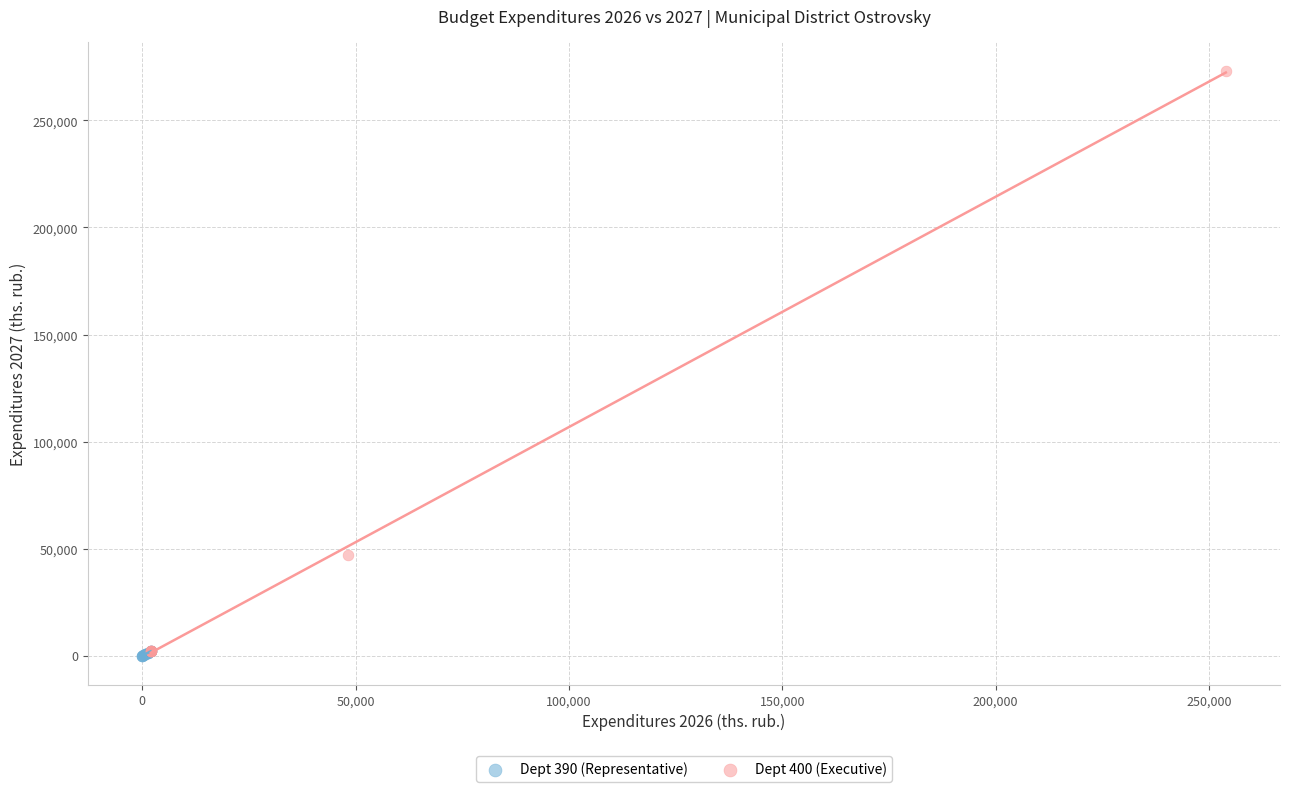

Which series contains the highest Y value?

Dept 400 (Executive)